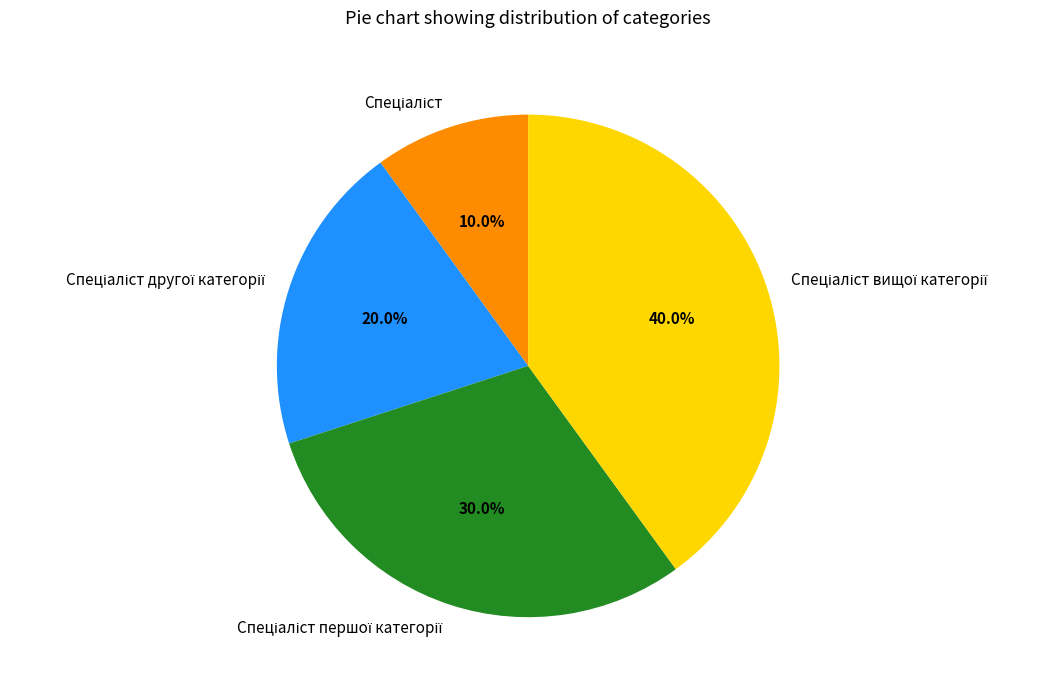

How many segments does this pie chart have?

4